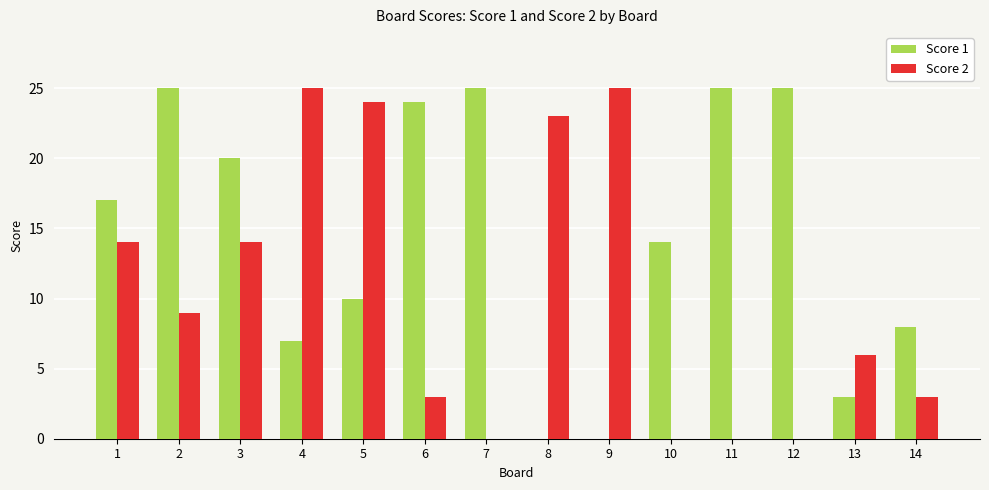

Is the value of Score 1 at 7 greater than the value of Score 2 at 14?

Yes